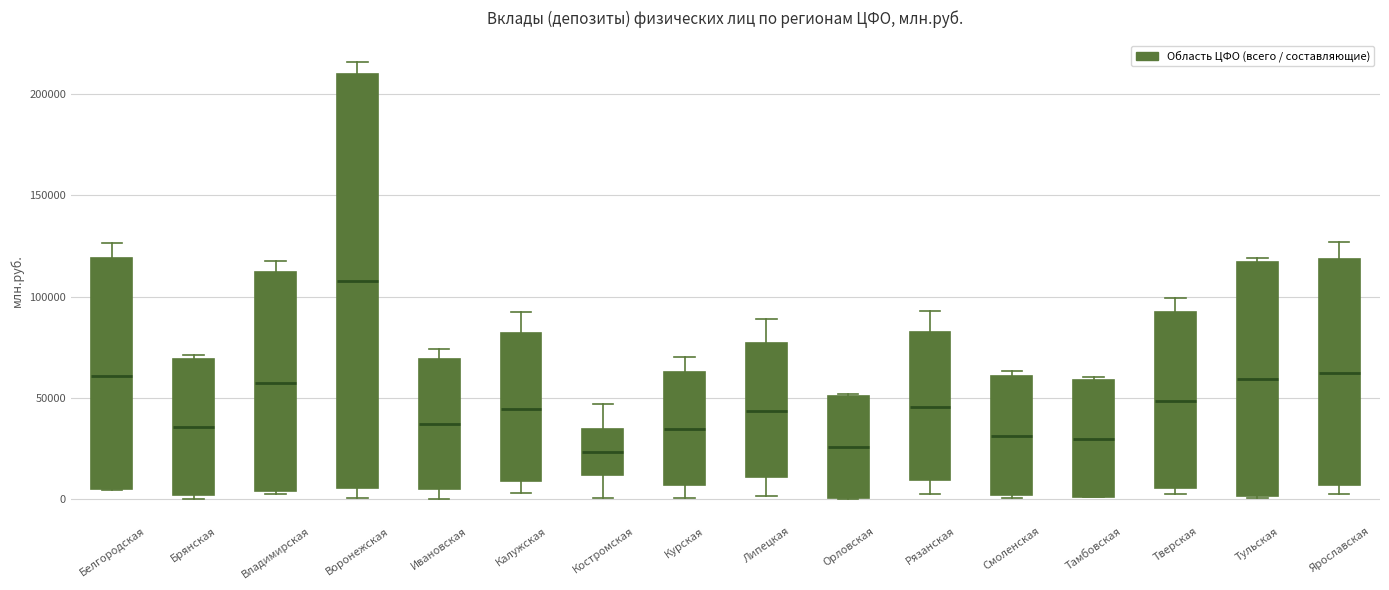

Which box is the tallest, from its lower edge to its upper edge?

Воронежская